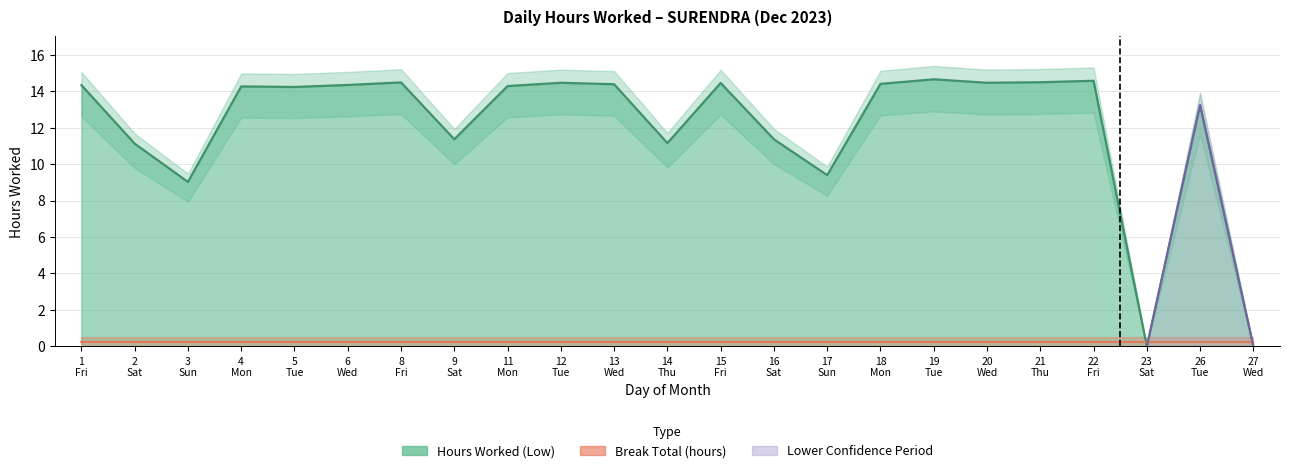

What is the value of the 7th point from the left?

14.5